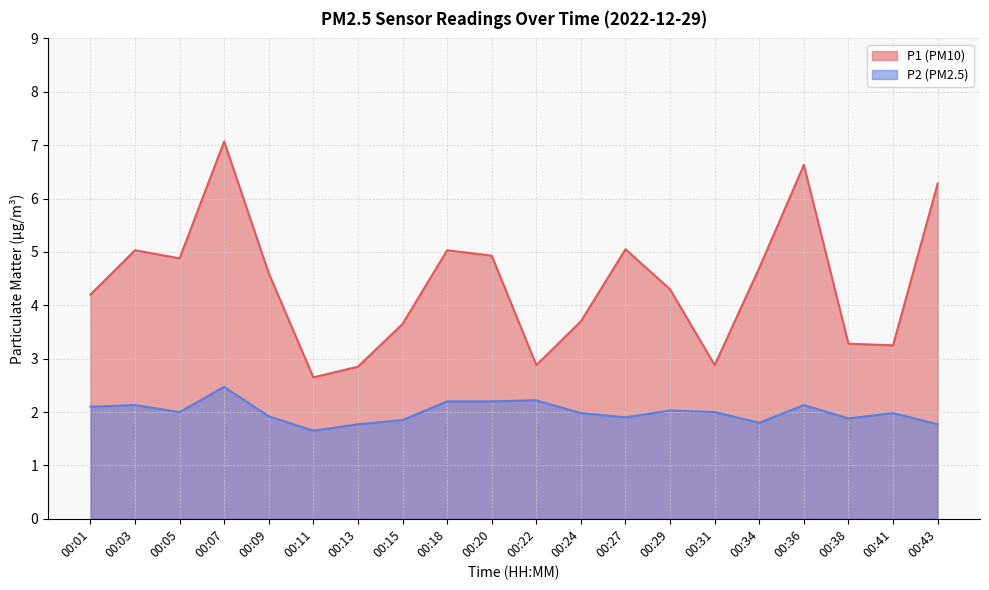

Between 00:27 and 00:43, which series saw the biggest shift?

P1